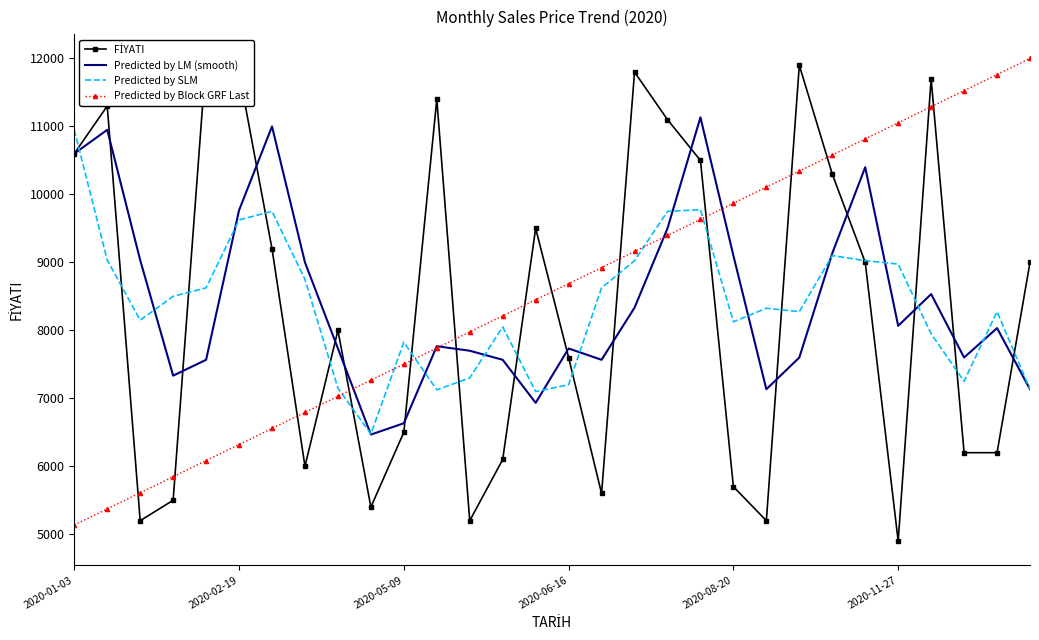

Reading left to right, extract all data points from this chart.

FİYATI: 10600.0	11300.0	5200.0	5500.0	12000.0	11800.0	9200.0	6000.0	8000.0	5400.0	6500.0	11400.0	5200.0	6100.0	9500.0	7600.0	5600.0	11800.0	11100.0	10500.0	5700.0	5200.0	11900.0	10300.0	9000.0	4900.0	11700.0	6200.0	6200.0	9000.0
Predicted by LM (smooth): 10600.0	10950.0	9033.3	7333.3	7566.7	9766.7	11000.0	9000.0	7733.3	6466.7	6633.3	7766.7	7700.0	7566.7	6933.3	7733.3	7566.7	8333.3	9500.0	11133.3	9100.0	7133.3	7600.0	9133.3	10400.0	8066.7	8533.3	7600.0	8033.3	7133.3
Predicted by SLM: 10950.0	9033.3	8150.0	8500.0	8625.0	9625.0	9750.0	8750.0	7150.0	6475.0	7825.0	7125.0	7300.0	8050.0	7100.0	7200.0	8625.0	9025.0	9750.0	9775.0	8125.0	8325.0	8275.0	9100.0	9025.0	8975.0	7950.0	7250.0	8275.0	7133.3
Predicted by Block GRF Last: 5136.7	5373.3	5610.0	5846.7	6083.3	6320.0	6556.7	6793.3	7030.0	7266.7	7503.3	7740.0	7976.7	8213.3	8450.0	8686.7	8923.3	9160.0	9396.7	9633.3	9870.0	10106.7	10343.3	10580.0	10816.7	11053.3	11290.0	11526.7	11763.3	12000.0